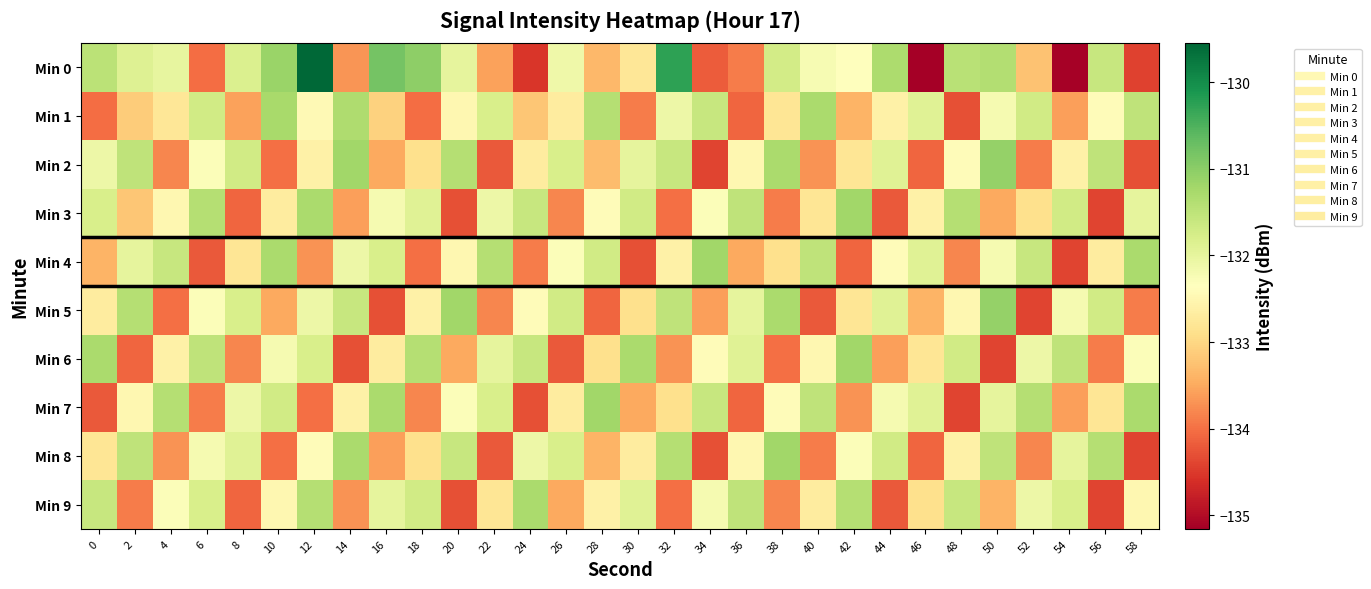

Between 22 and 44, which series saw the biggest shift?

Min 8